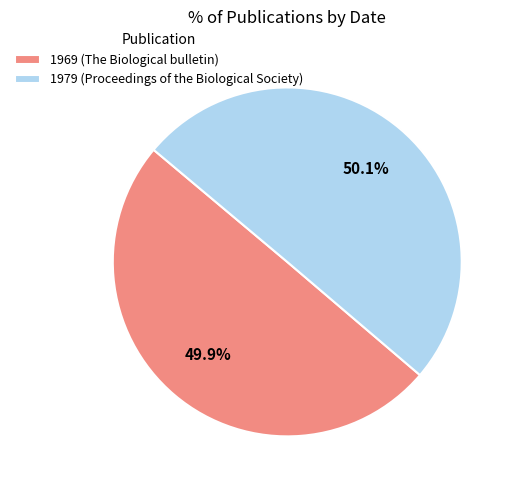

How many slices are in this pie chart?

2